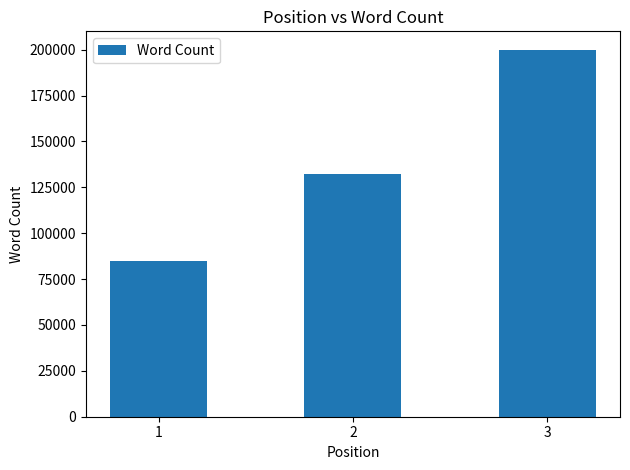

List the labels in order of value, largest first.

3, 2, 1